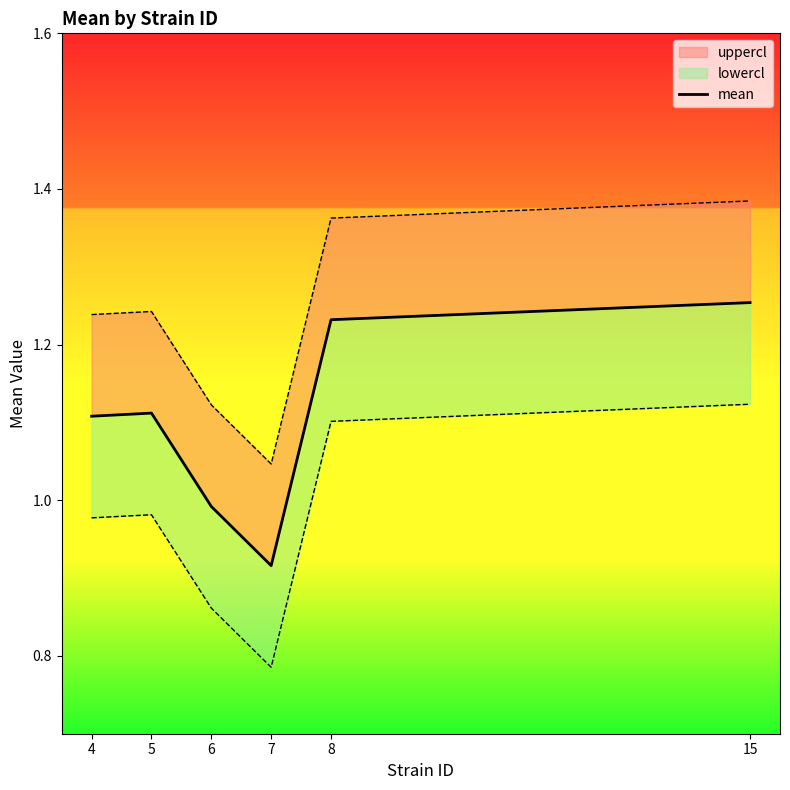

Reading left to right, extract all data points from this chart.

4=1.1	5=1.1	6=1.0	7=0.9	8=1.2	15=1.3